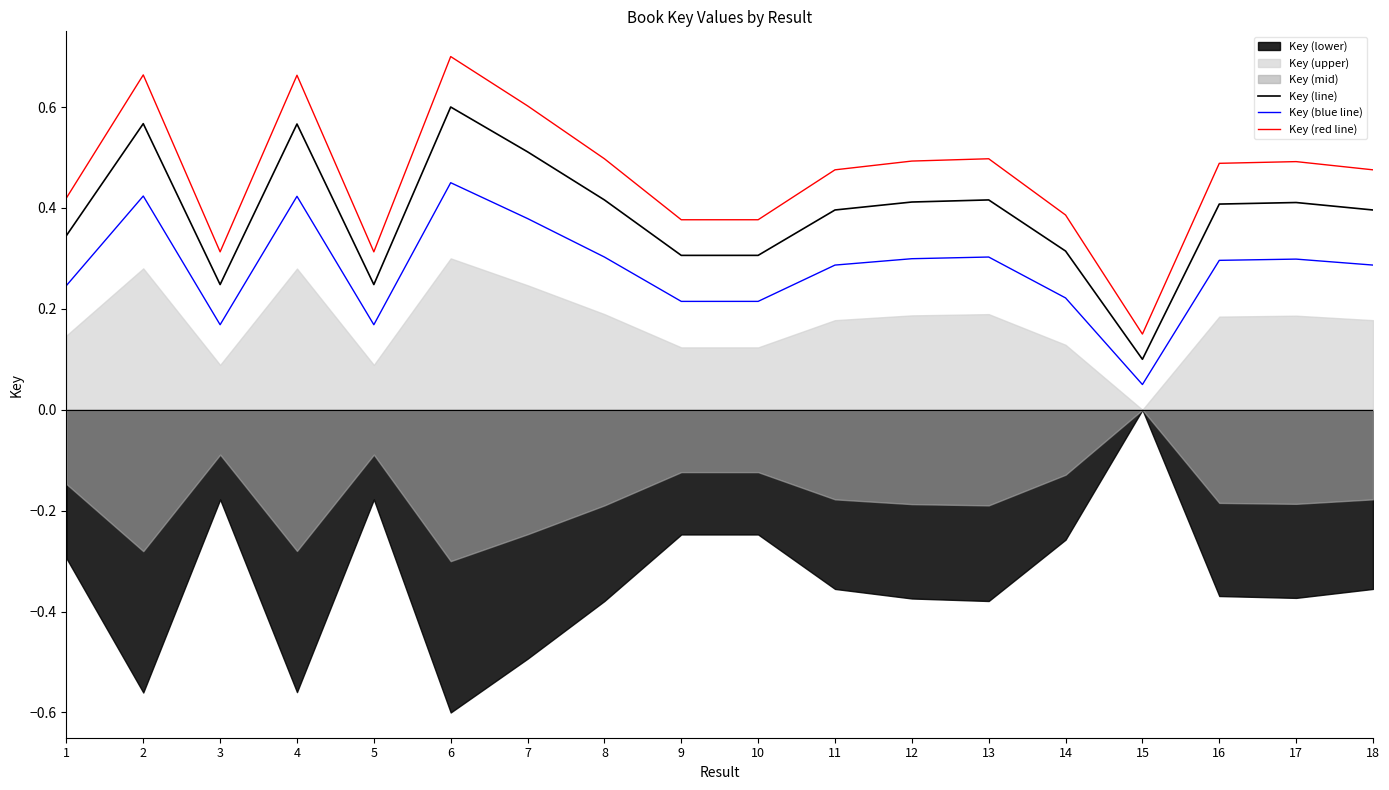

What is the spread (max minus min) of values at 6?

0.3